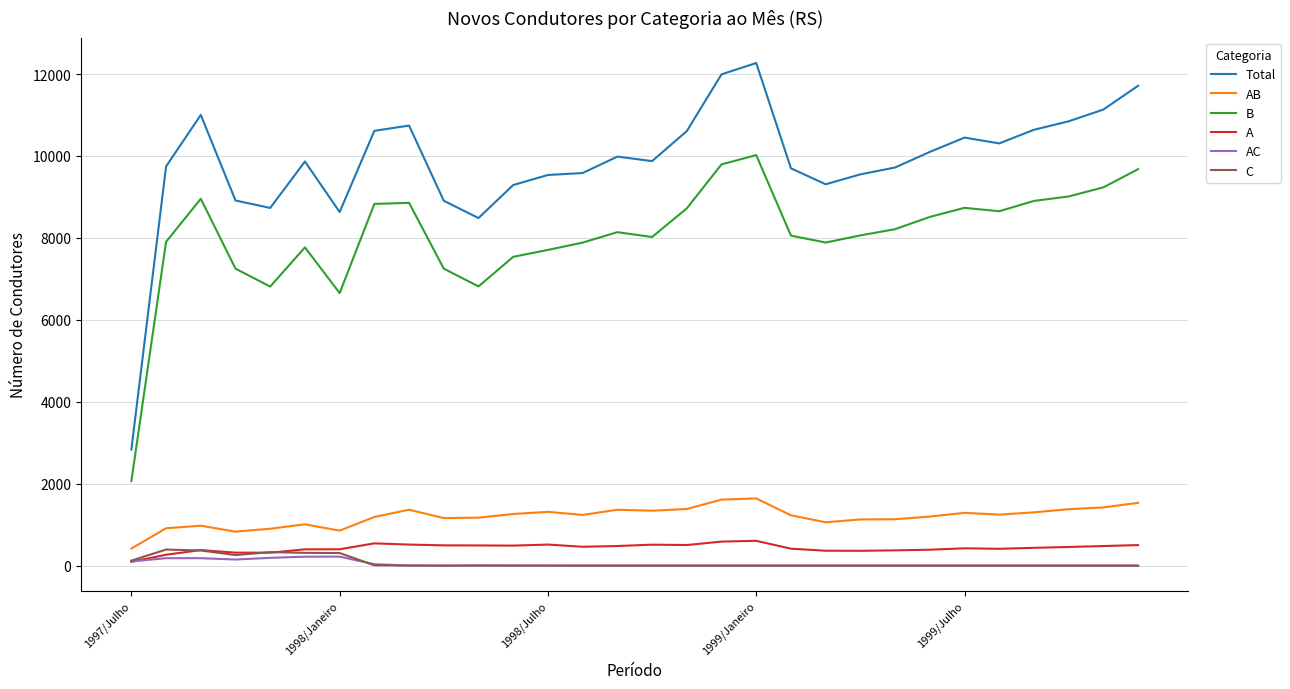

Which series has the largest range (max minus min)?

Total